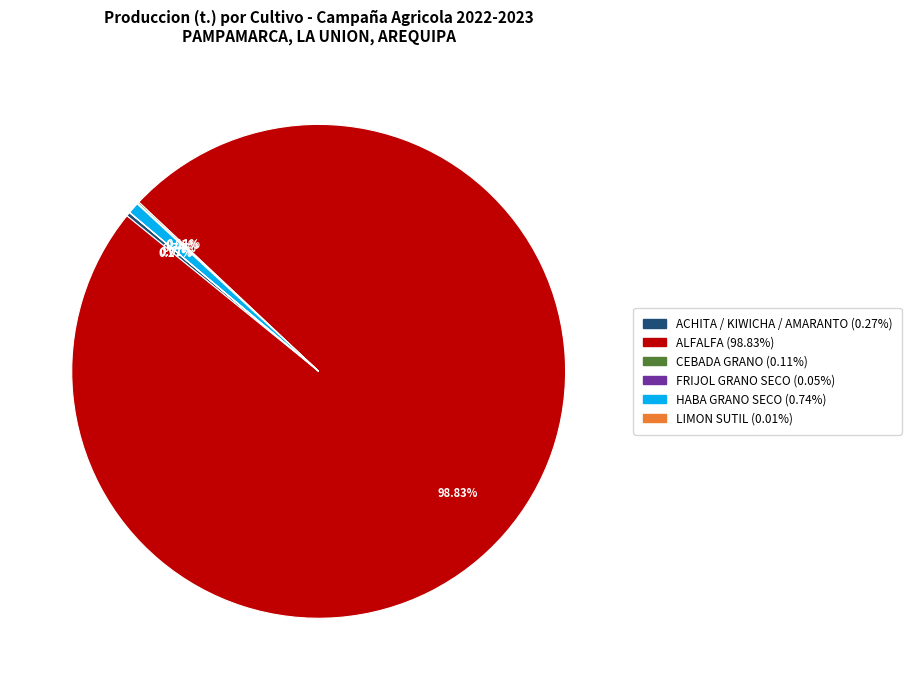

Which slice is the largest?

ALFALFA